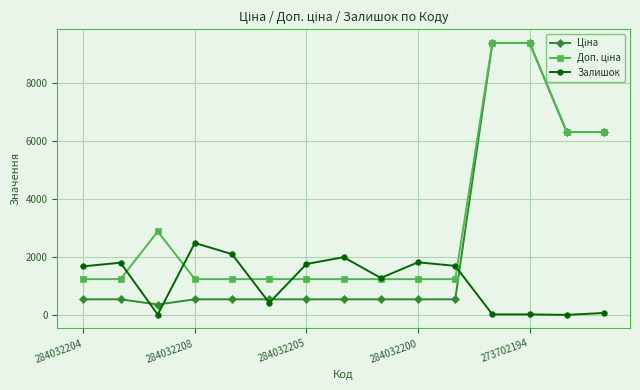

At how many categories does at least one series exceed 1113?

15